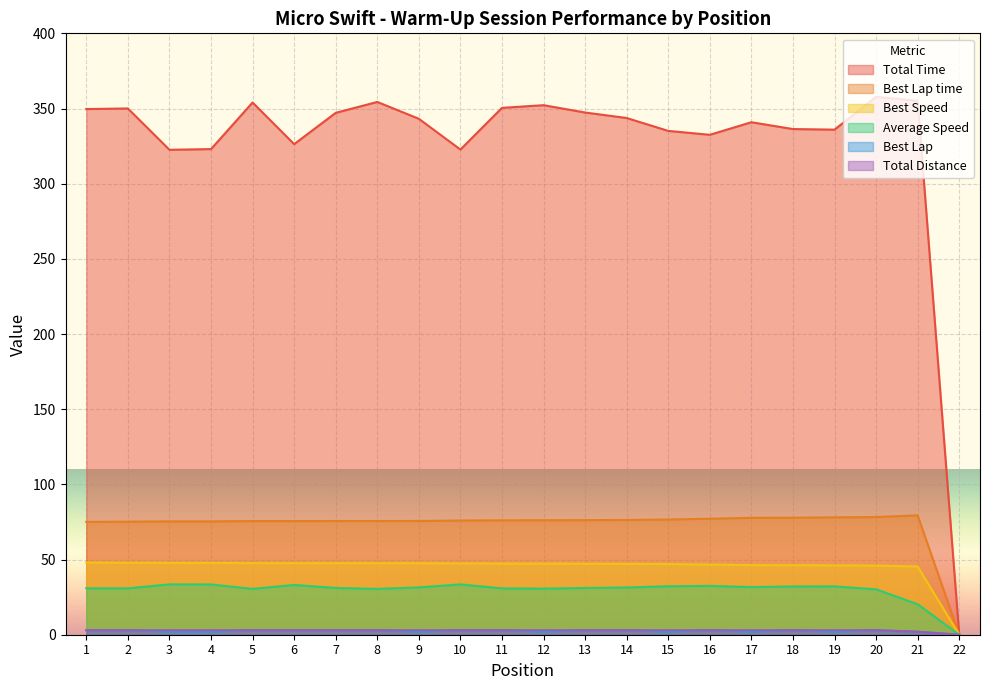

Between 22 and 4, which is larger?

4